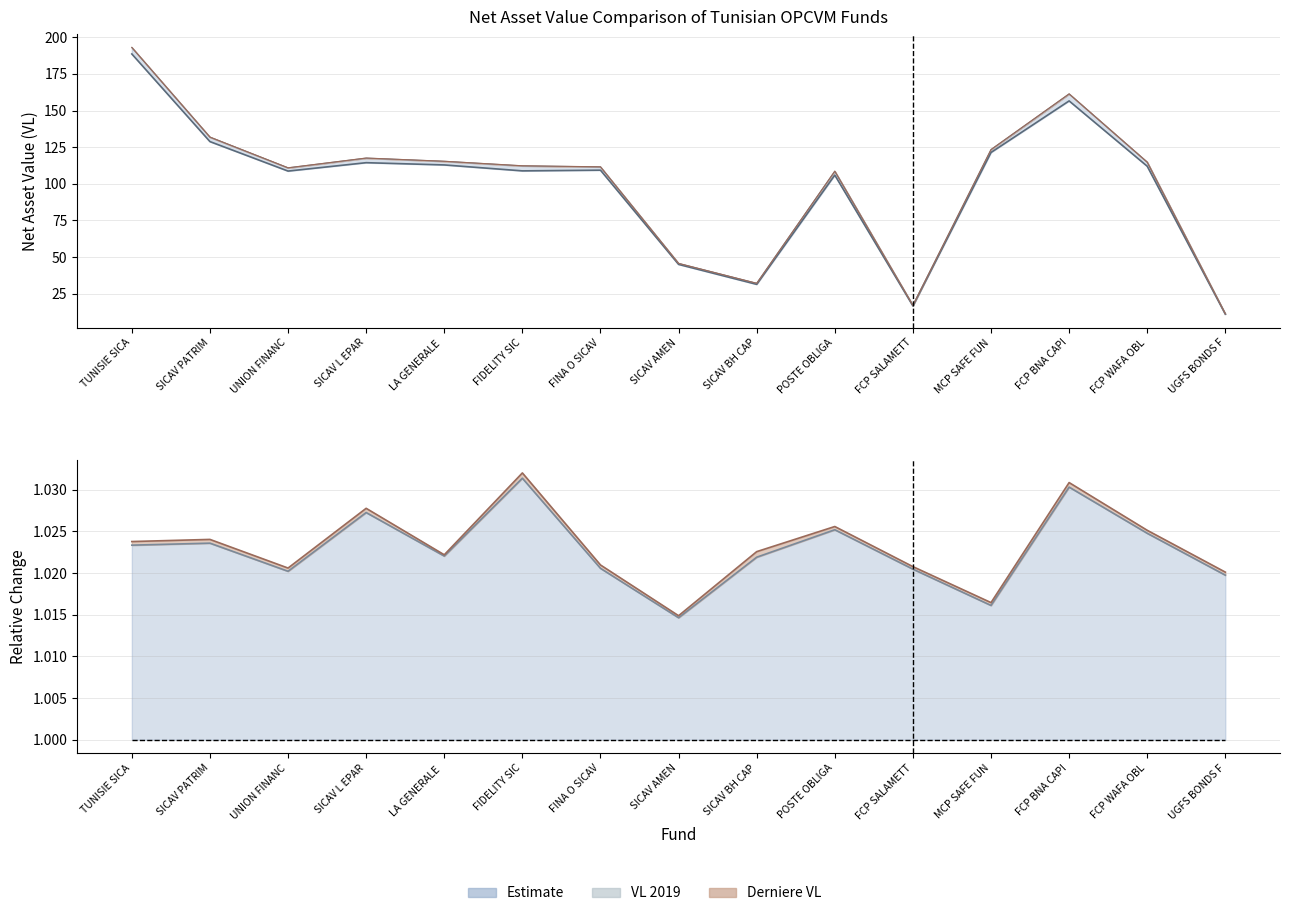

What is the difference between the highest and lowest values at SICAV PATRIM?

127.8